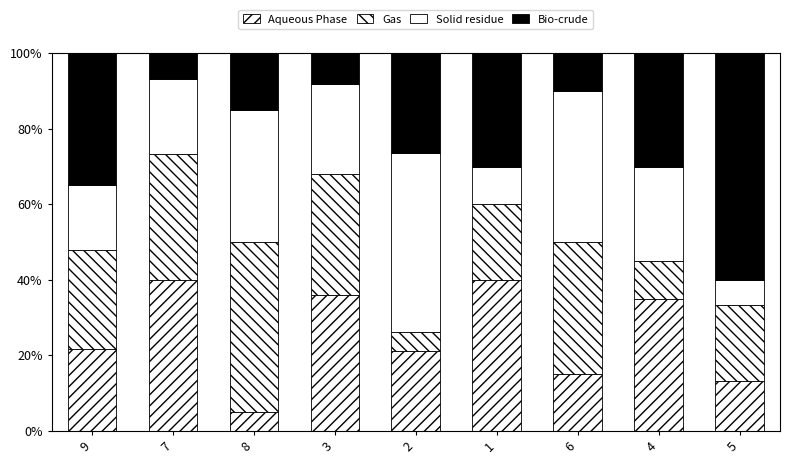

Read the Gas value at 9.

26.1